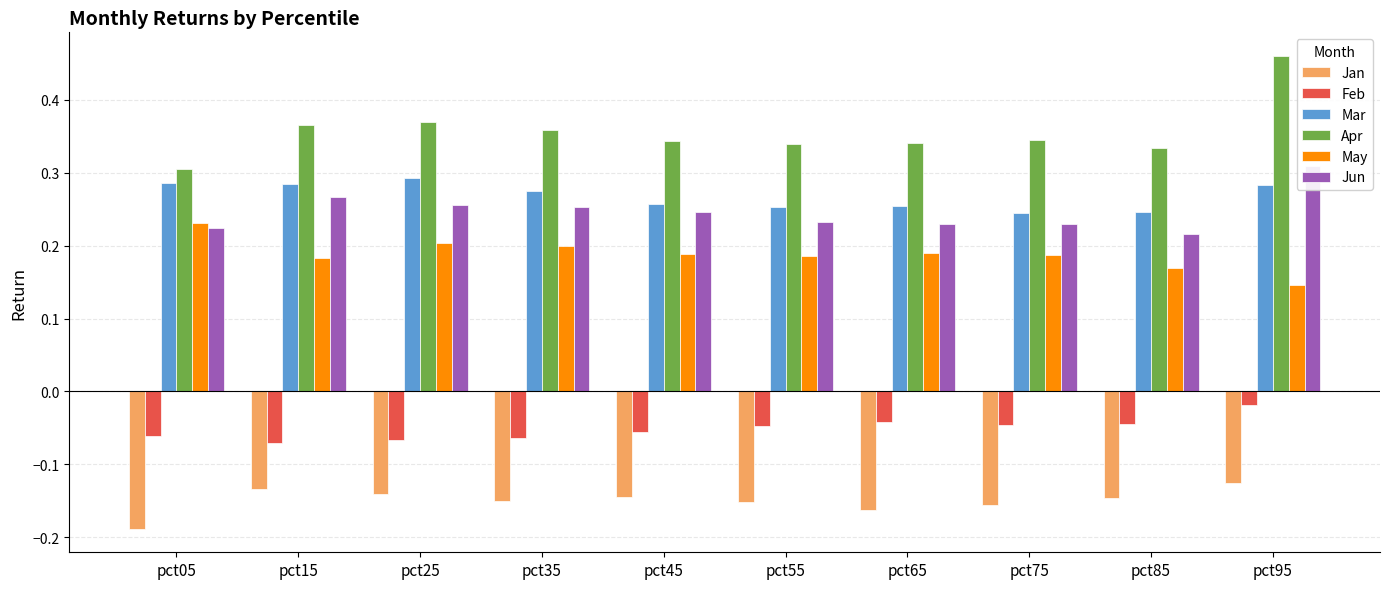

How many groups of bars are there?

10